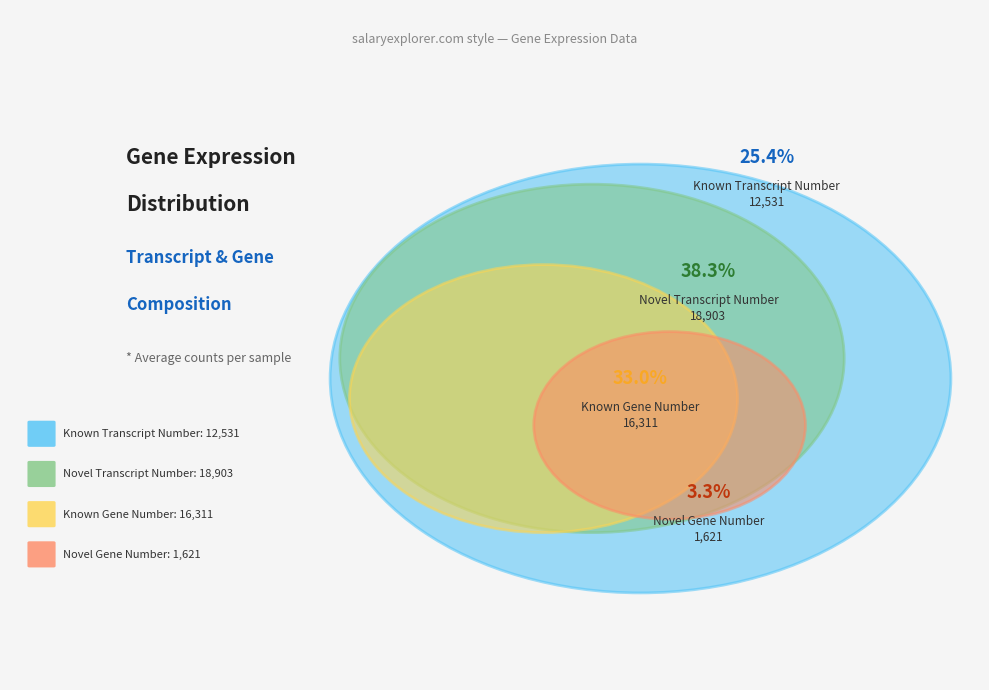

To the nearest percent, what portion does Known Gene Number represent?

33%